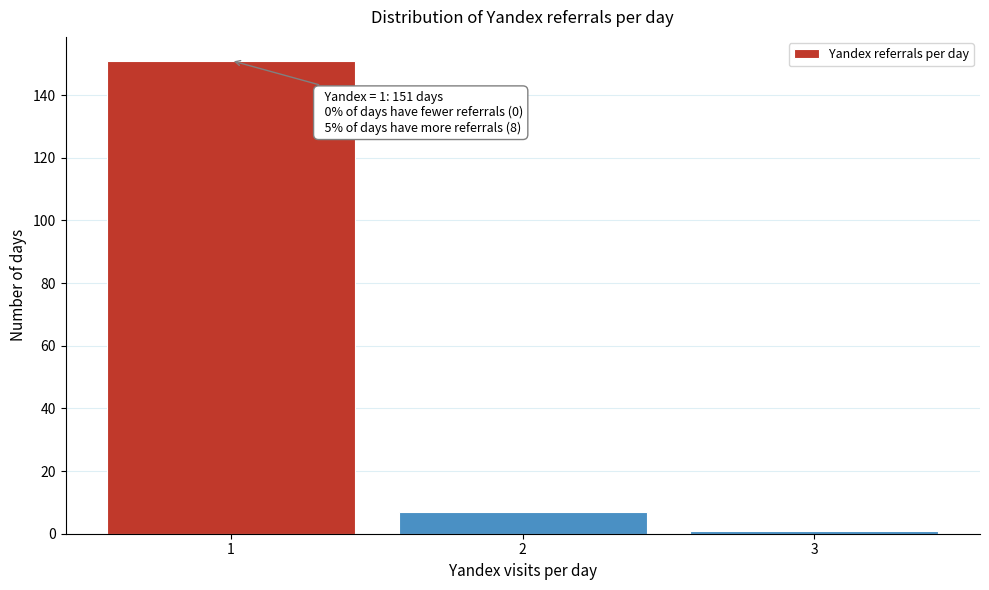

Which range on the x-axis has the tallest bar?

0.5 to 1.5